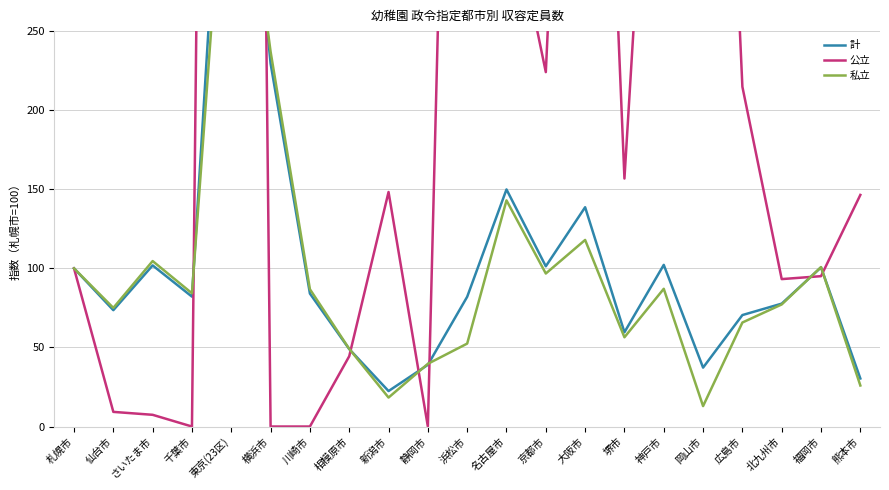

Reading left to right, list all the values displayed in this chart.

計: 100.0	73.6	101.9	82.1	484.1	229.5	84.1	49.0	22.4	39.0	82.0	149.9	101.3	138.6	59.6	102.2	37.2	70.5	77.7	100.6	30.4
公立: 100.0	9.3	7.4	0.0	2273.6	0.0	0.0	44.4	148.3	0.0	988.3	344.4	224.1	753.7	156.8	565.4	764.7	214.8	93.2	95.1	146.4
私立: 100.0	75.0	104.6	84.2	425.0	237.0	86.8	49.1	18.3	39.6	52.4	143.0	96.7	118.0	56.4	87.1	12.9	65.8	77.2	100.8	25.9